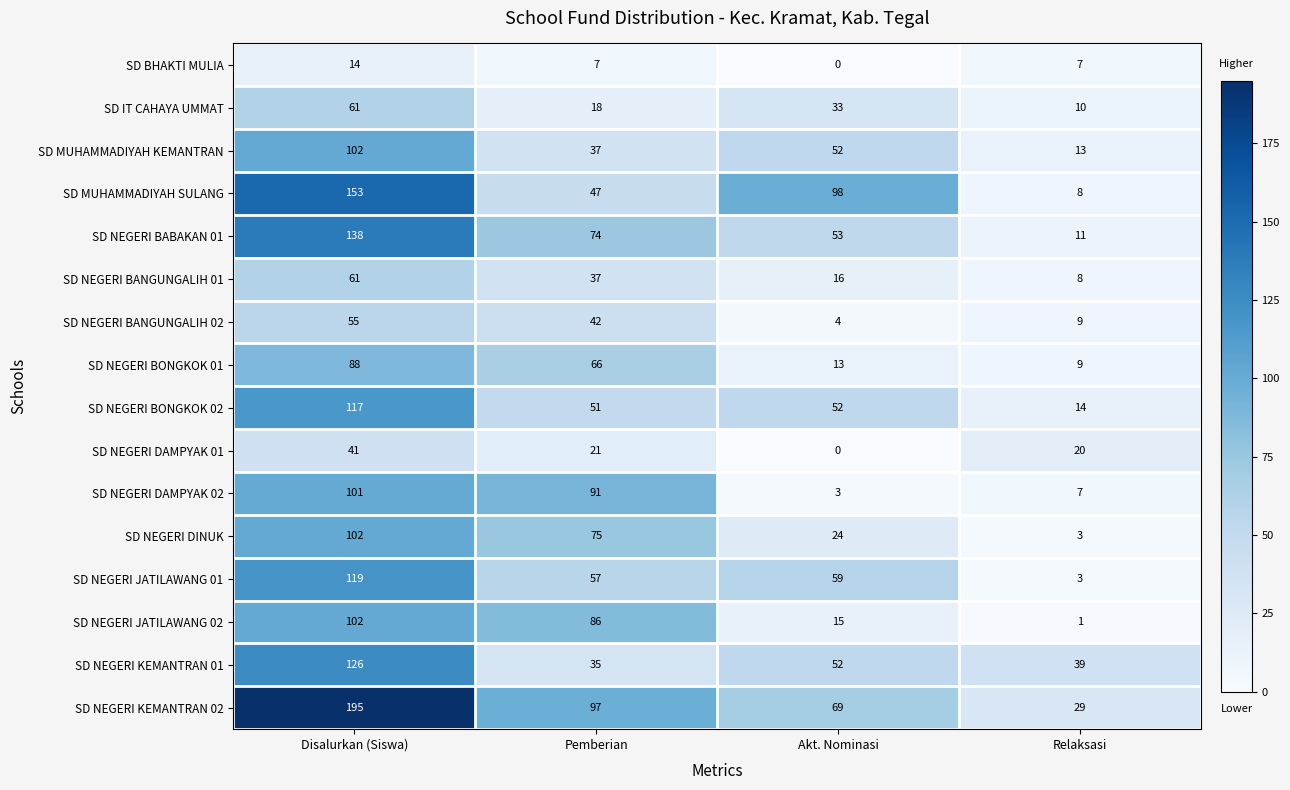

Which category has the highest value across all series?

Disalurkan (Siswa)